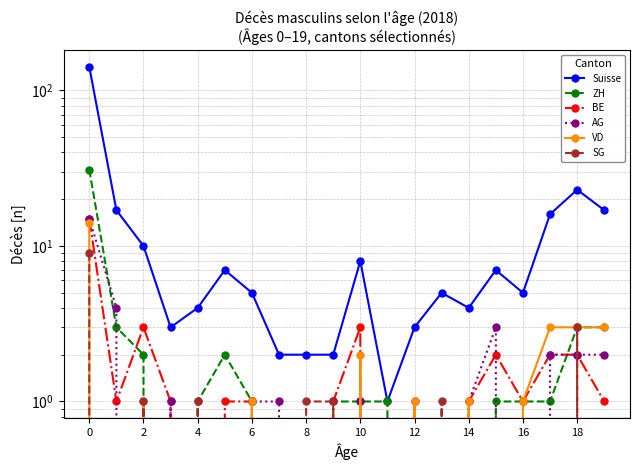

Which series has the widest spread of values?

Suisse